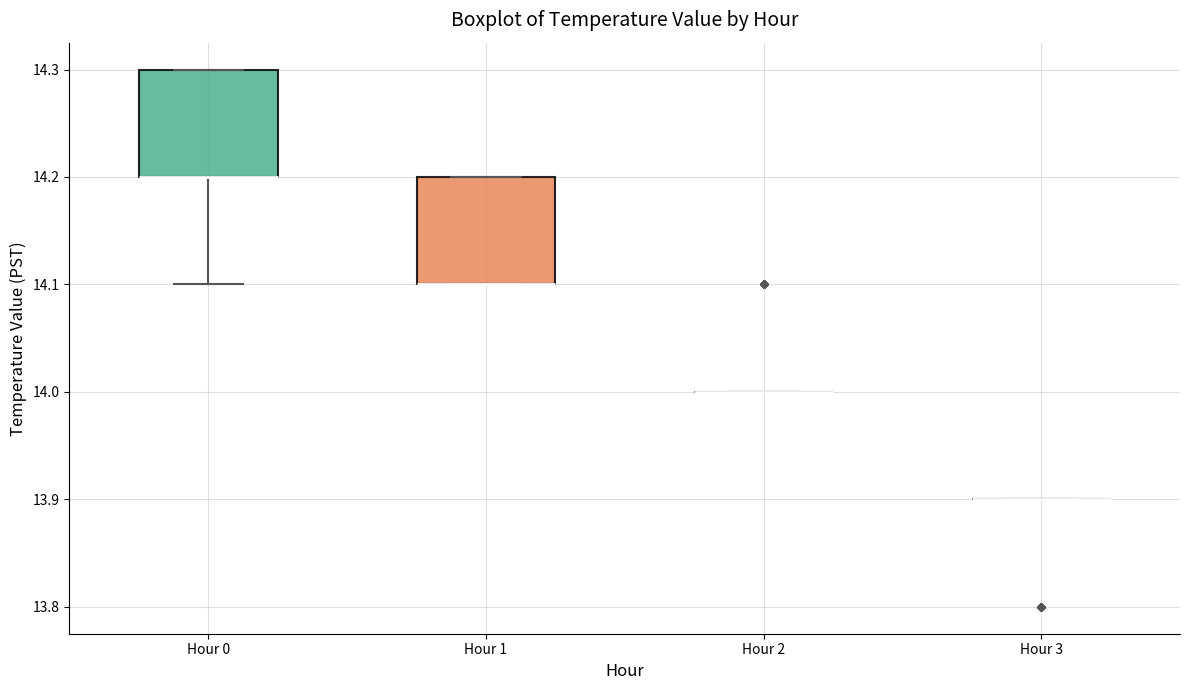

Reading left to right, transcribe this box plot: for each box, give where its median line is, the range the box spans, and where its two whiskers end, as read against the y-axis. The values are not printed on the chart, so give them approximately, as read against the axis.

Hour 0: median 14.2 (drawn on the box's lower edge), box 14.2 to 14.3, whiskers 14.1 to 14.3
Hour 1: median 14.1 (drawn on the box's lower edge), box 14.1 to 14.2, whiskers 14.1 to 14.2
Hour 2: box collapsed to a line at 14.0, whiskers 14.0 to 14.0
Hour 3: box collapsed to a line at 13.9, whiskers 13.9 to 13.9